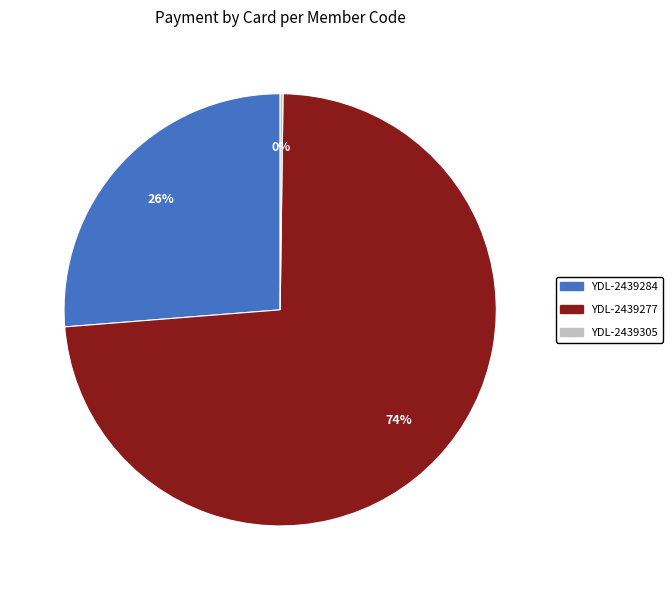

To the nearest percent, what is the average slice percentage?

33%